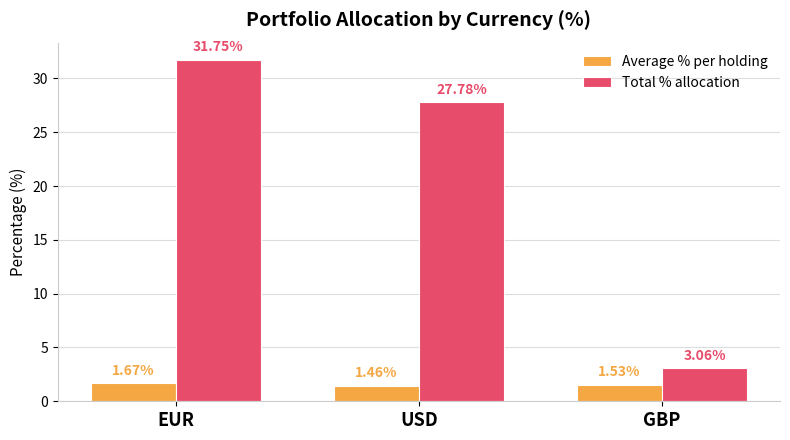

What are all the series names shown in the legend?

Average % per holding, Total % allocation